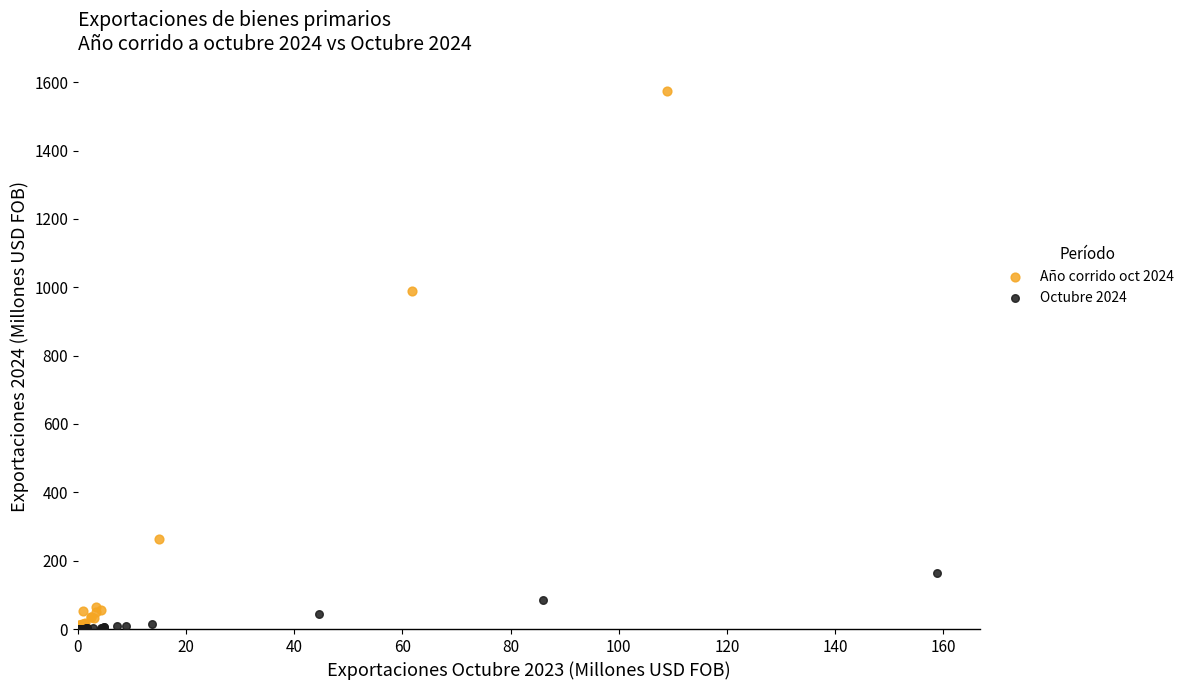

Which series reaches the maximum Y coordinate?

Año corrido oct 2024